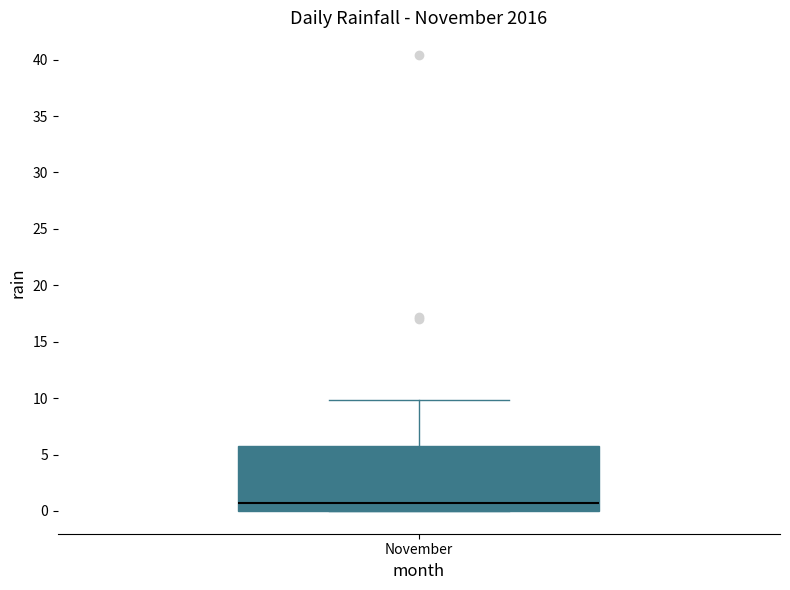

Read this box plot against the y-axis: the position of the median line, the range covered by the box, and the ends of both whiskers. The values are not printed on the chart, so give them approximately, as read against the axis.

median 0.5, box 0.0 to 6.0, whiskers 0.0 to 10.0